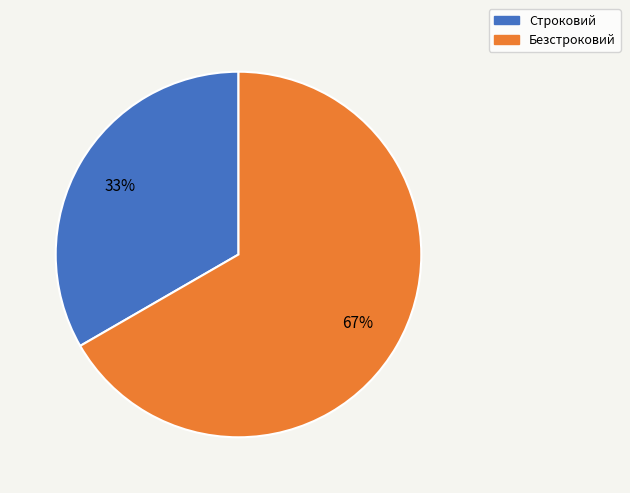

The Безстроковий slice represents 57% of the pie. True or false?

False